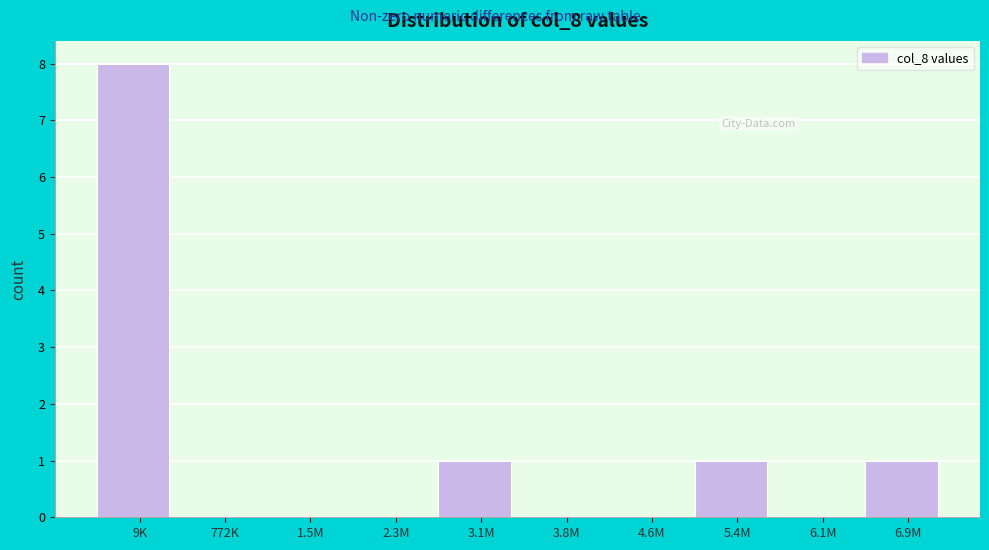

Reading left to right, what are all the values shown in this chart?

9K=8	772K=0	1.5M=0	2.3M=0	3.1M=1	3.8M=0	4.6M=0	5.4M=1	6.1M=0	6.9M=1